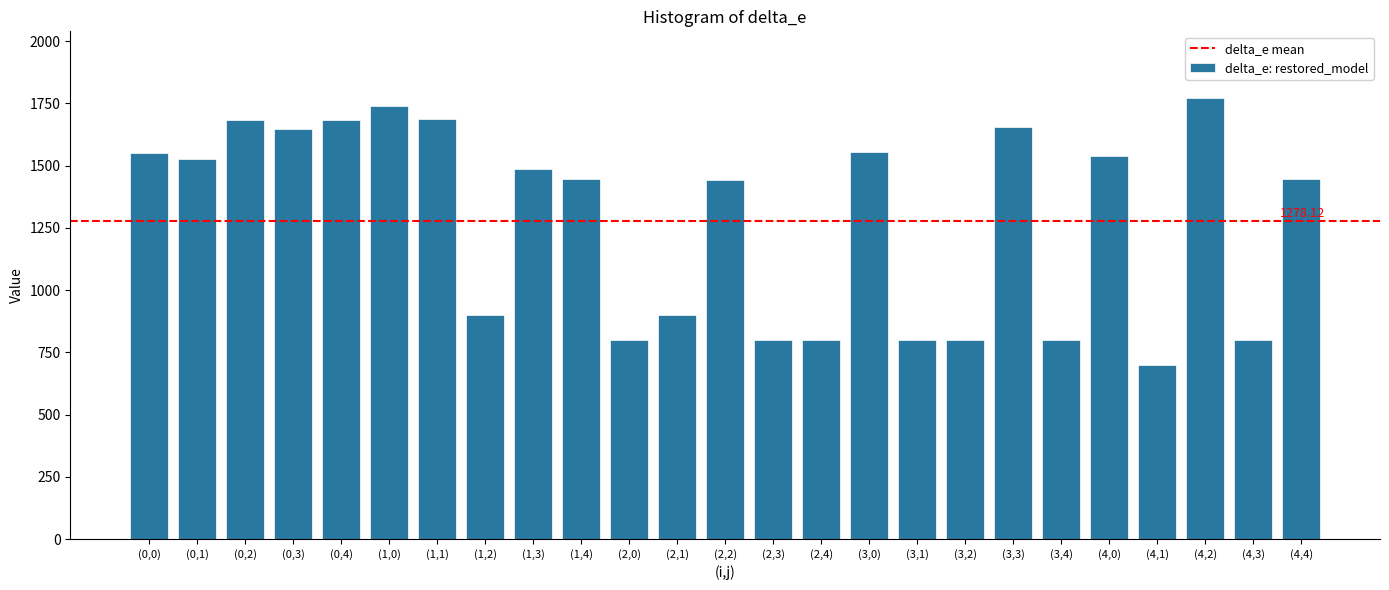

What is the change in value from (1,0) to (1,4)?

-294